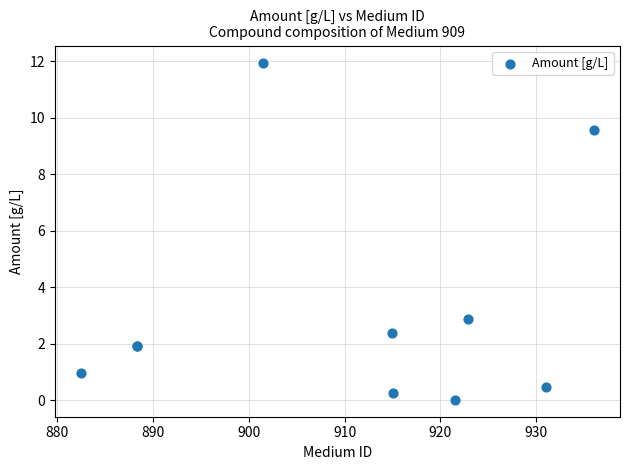

What Y value in the scatter plot is closest to 5?

2.9